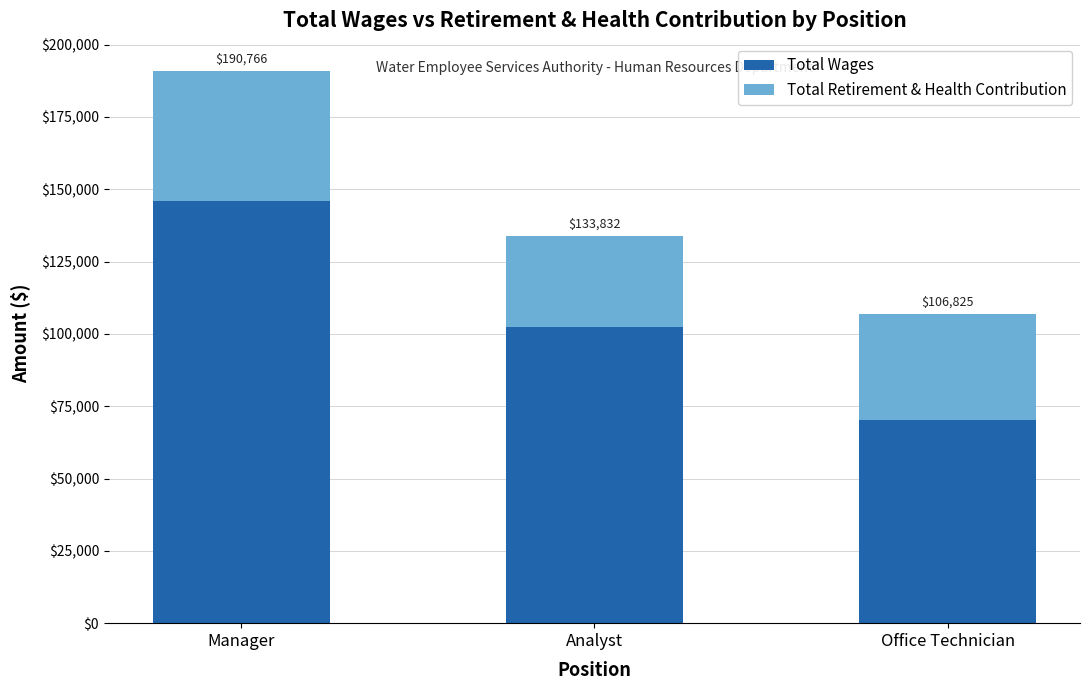

What position from the right is Analyst?

2